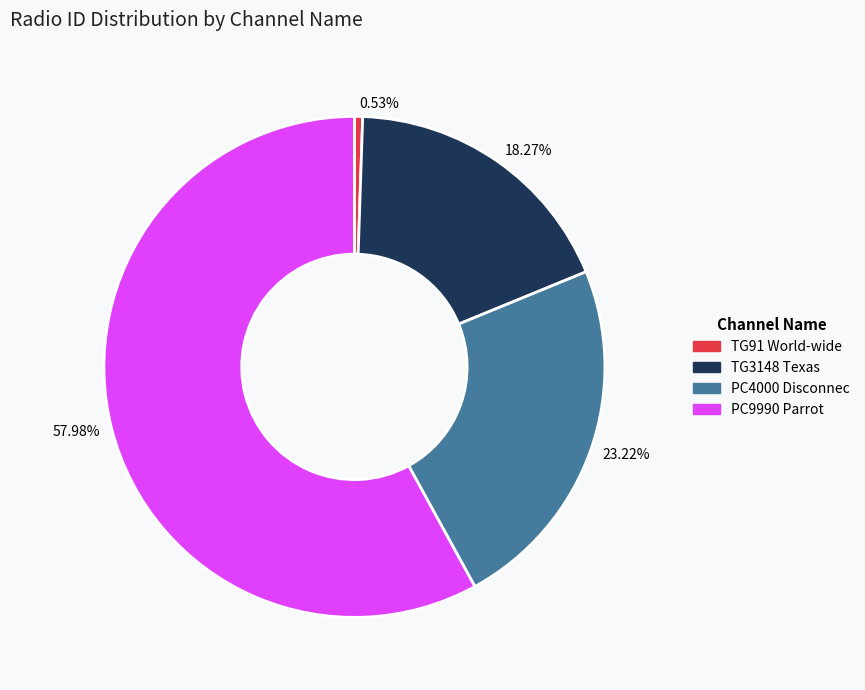

The PC9990 Parrot slice represents 58% of the pie. True or false?

True